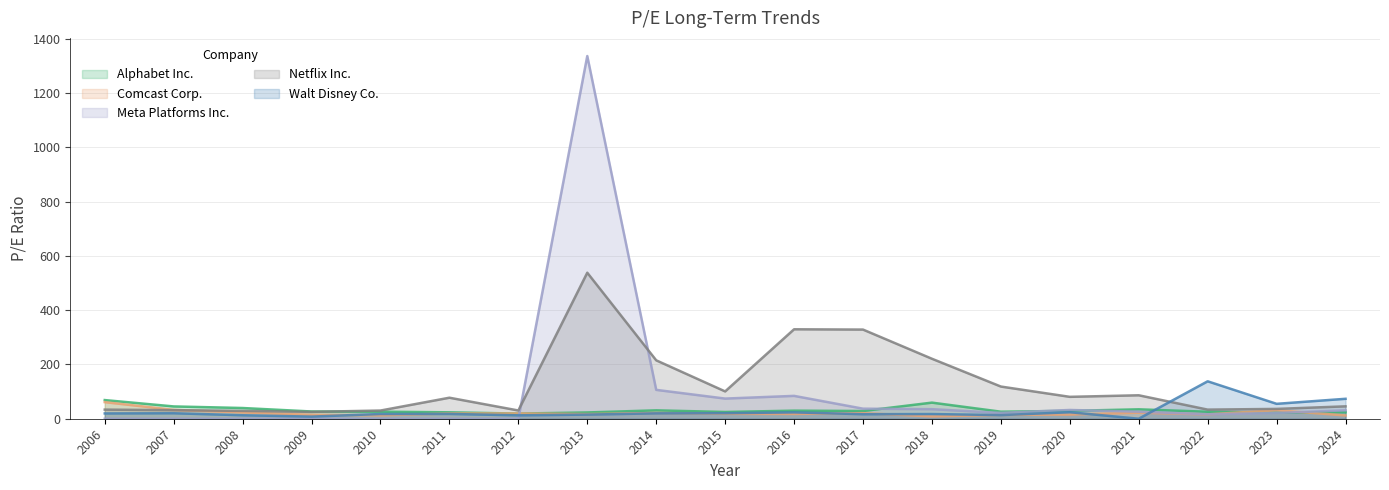

Which category has the highest value in the Comcast Corp. series?

2006